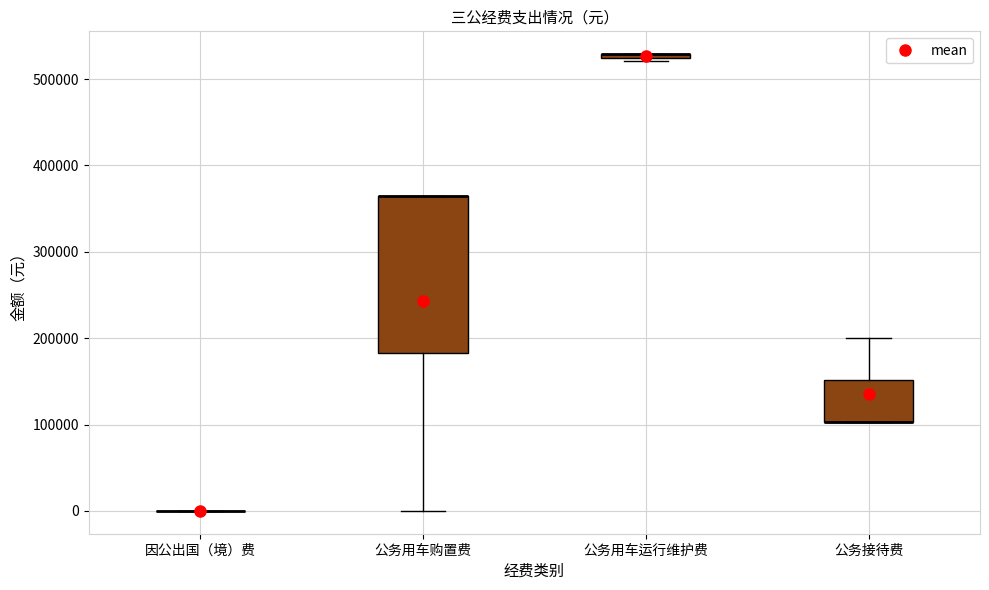

Comparing the boxes themselves (not the whiskers), which one is the tallest?

公务用车购置费